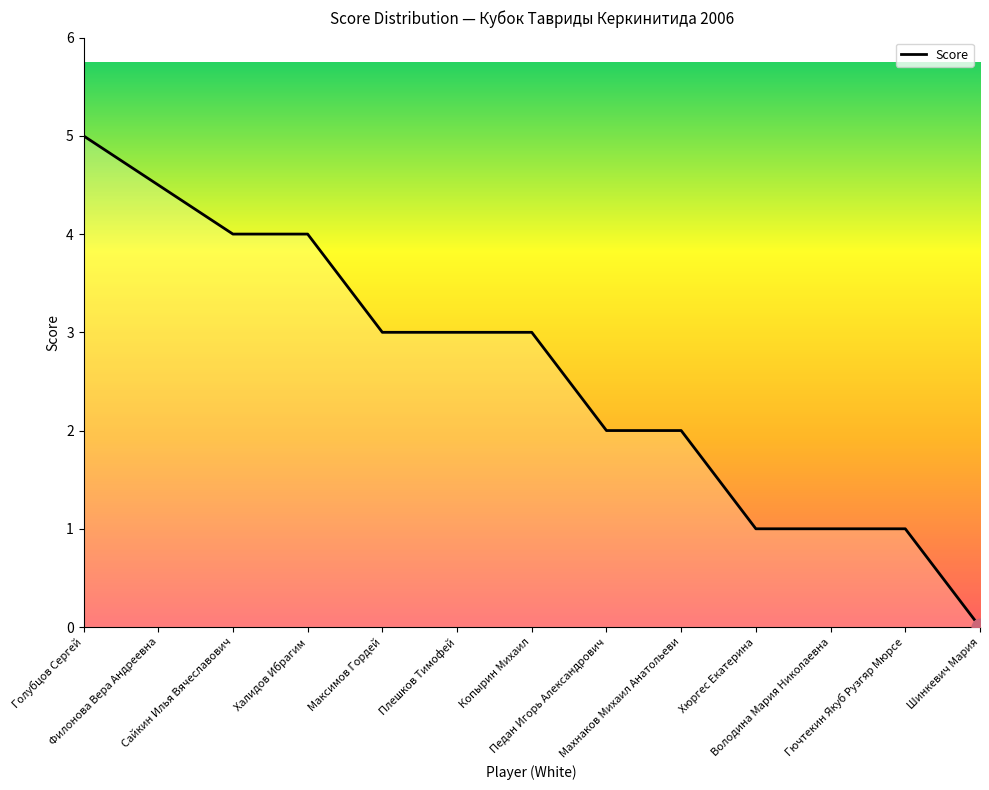

How many lines are shown in the chart?

1